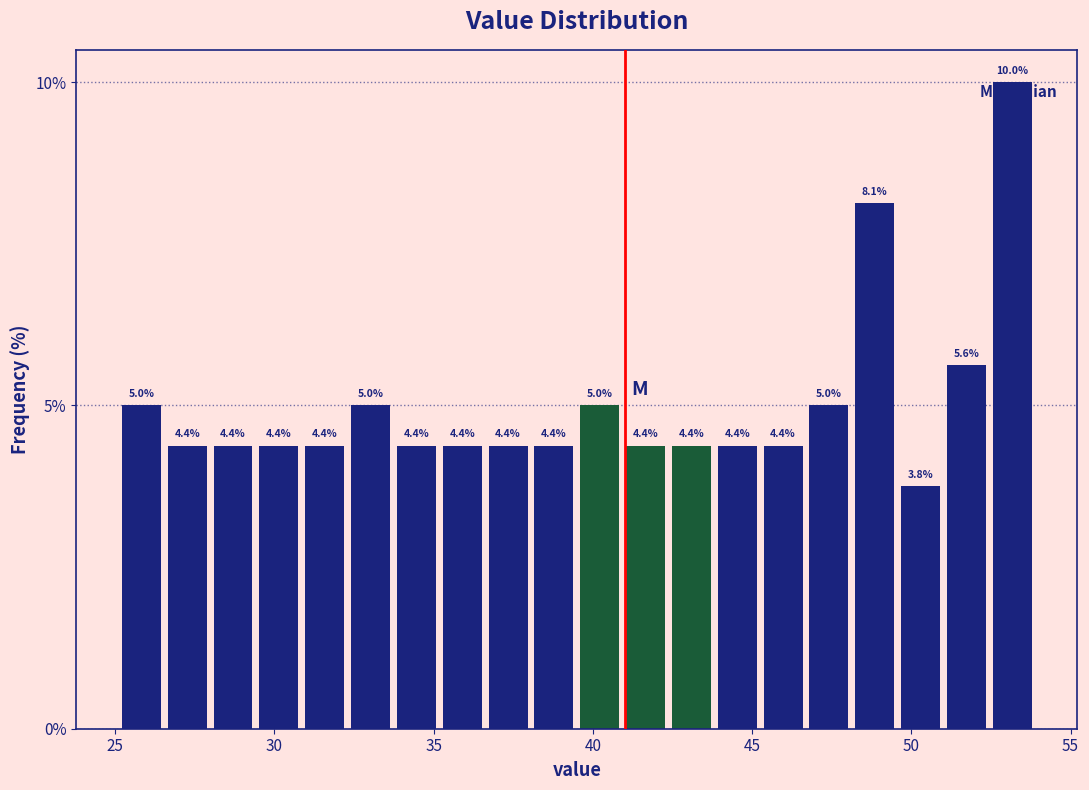

Read against the x-axis, roughly where is the centre of the tallest bar?

53.0